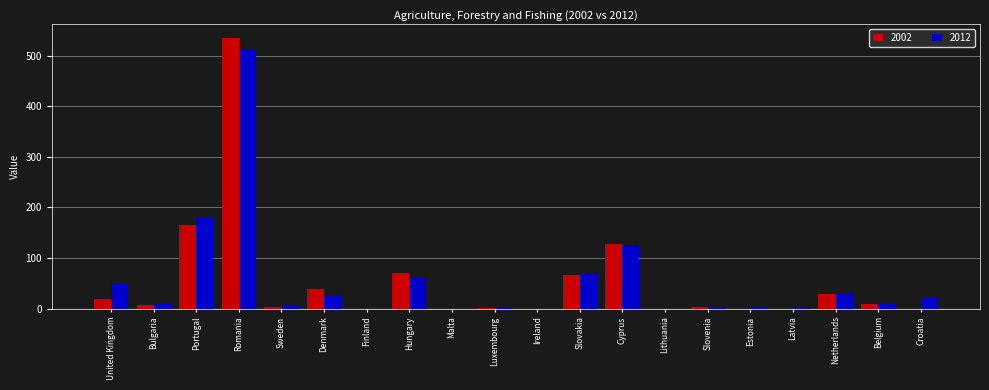

What is the sum of all 2012 values?

1107.9